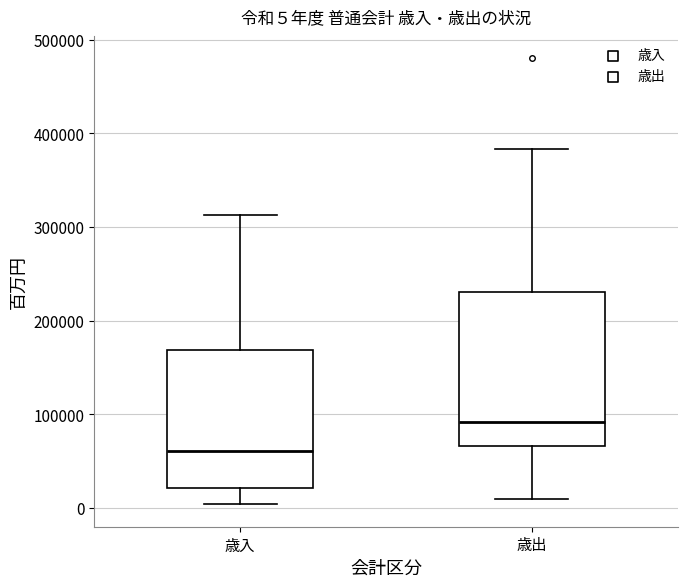

Which box has the lowest median line?

歳入